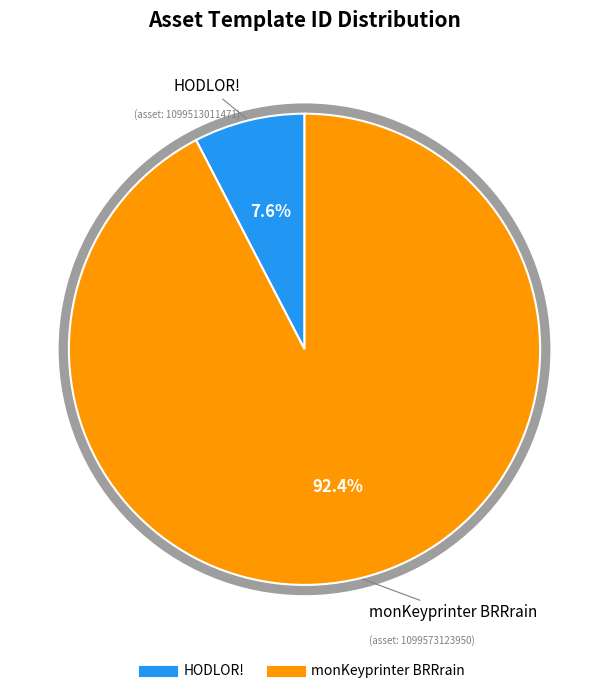

Is there any slice that represents more than half of the pie?

Yes